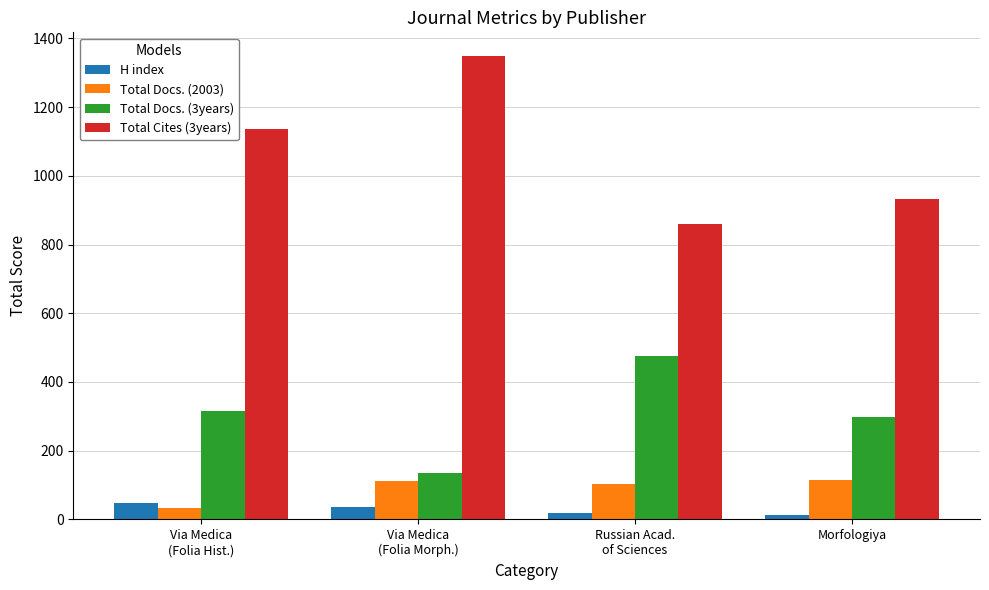

List the series in order of their peak value, lowest first.

H index, Total Docs. (2003), Total Docs. (3years), Total Cites (3years)